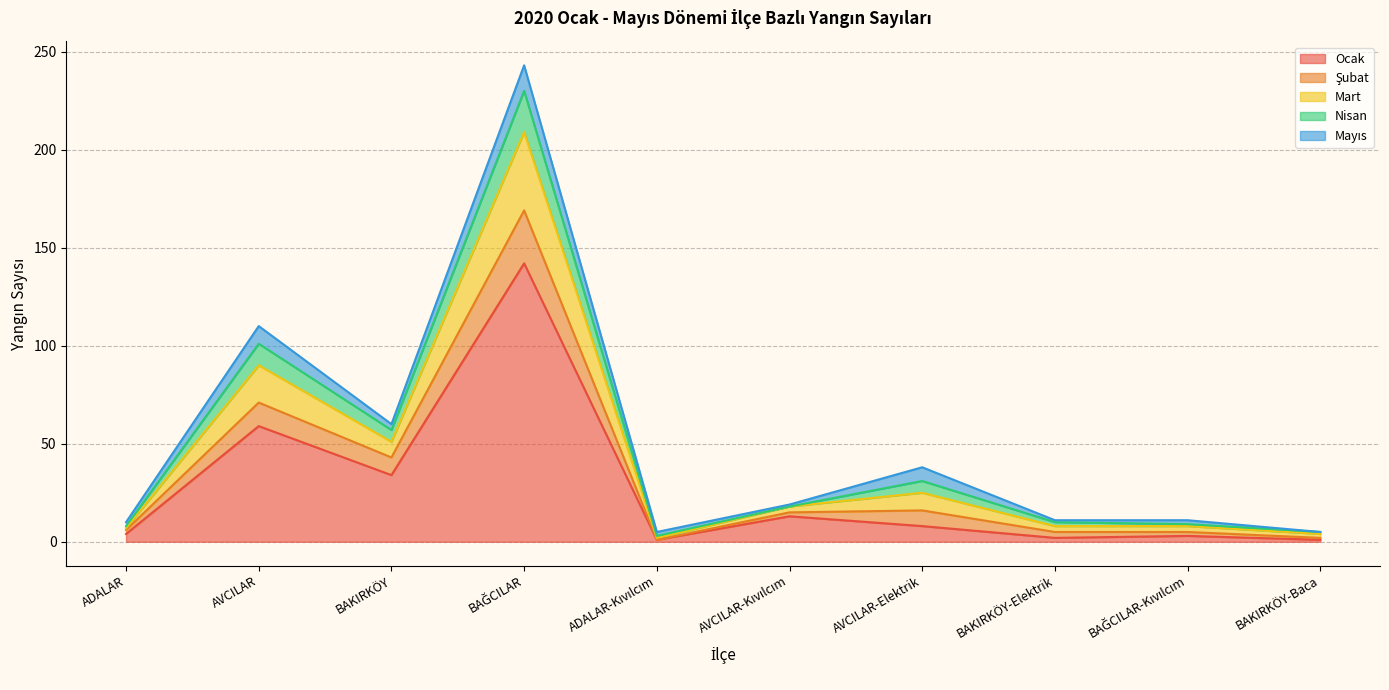

At which label is Ocak closest to 71?

AVCILAR